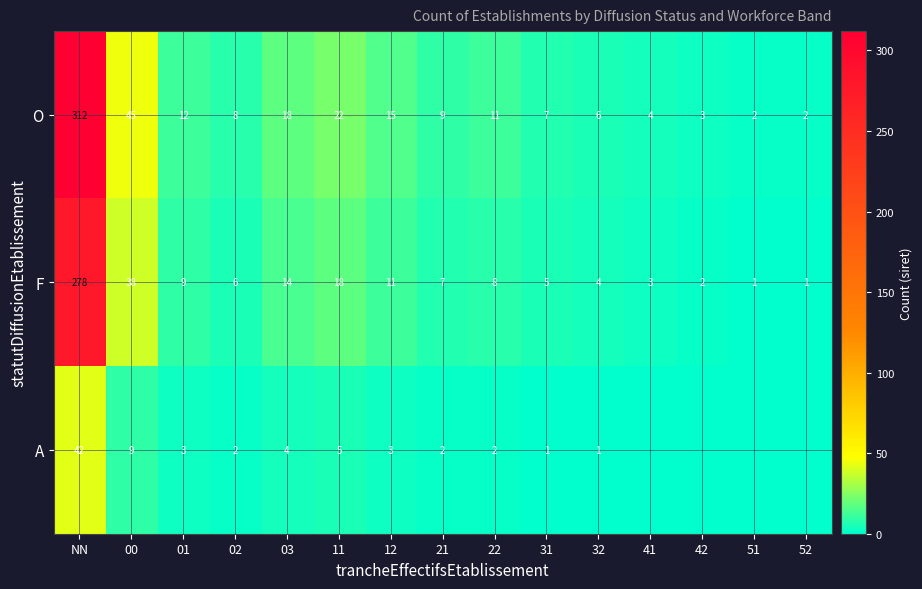

Which series changed the most between 02 and 03?

O